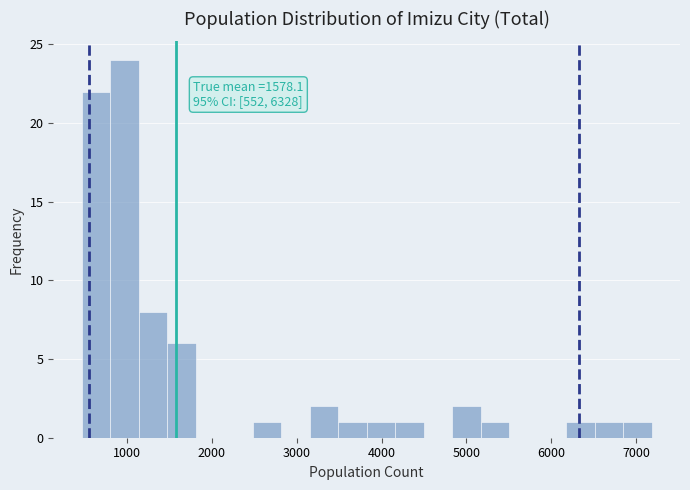

Around what value on the x-axis is the tallest bar? Give the approximate position of its centre, as read against the axis.

1000